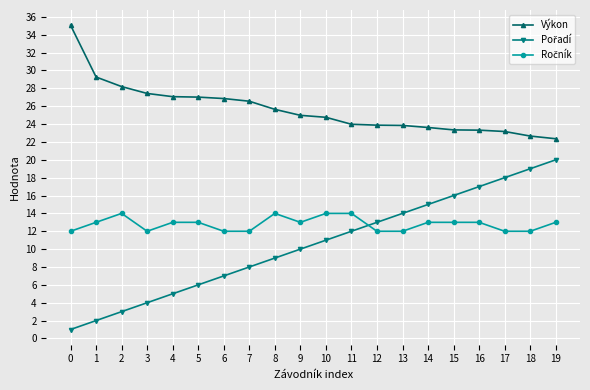

What is the average value of the Výkon series?

25.7